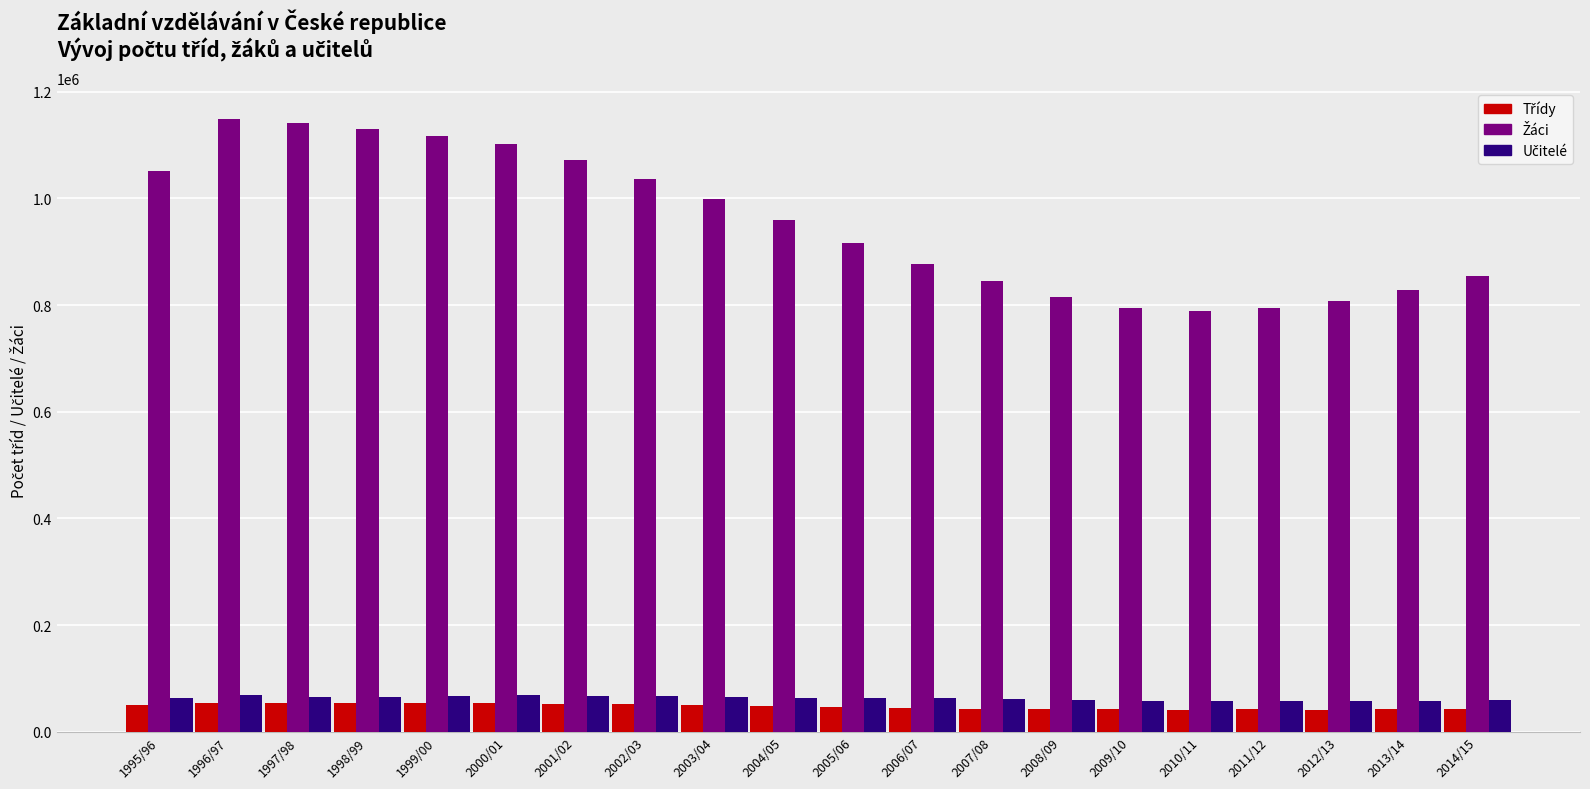

What is the difference between the highest and lowest values at 2014/15?

810878.0